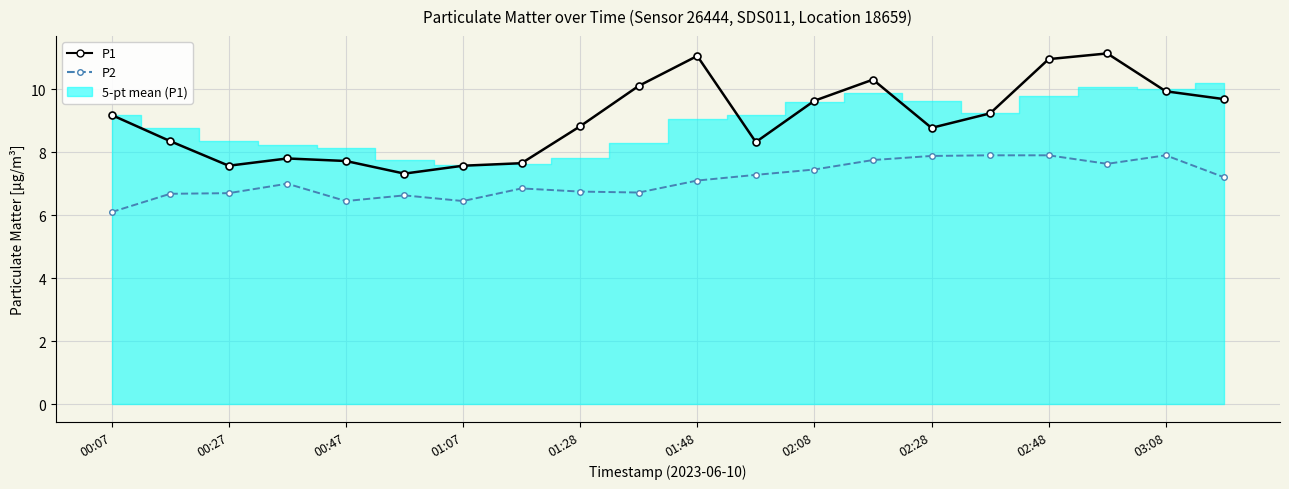

What is the minimum value shown in the chart?

6.1